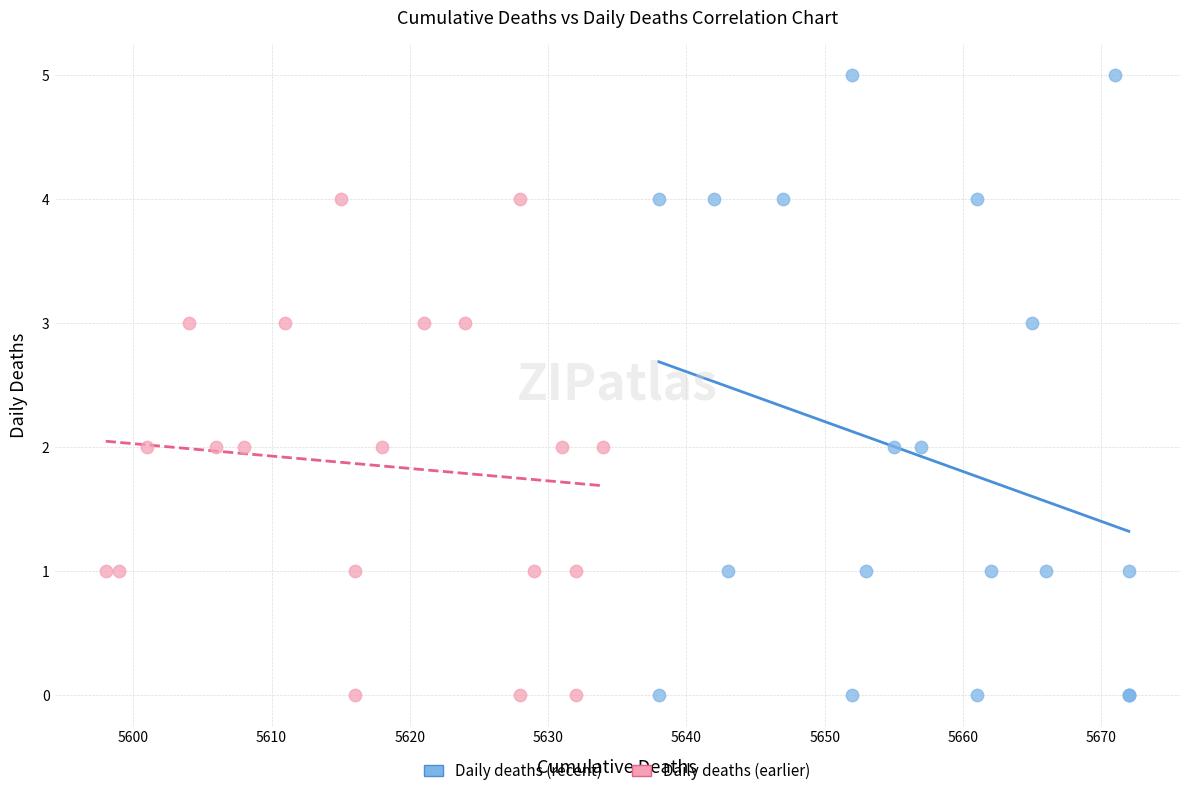

Which series reaches the maximum Y coordinate?

Daily deaths (recent)